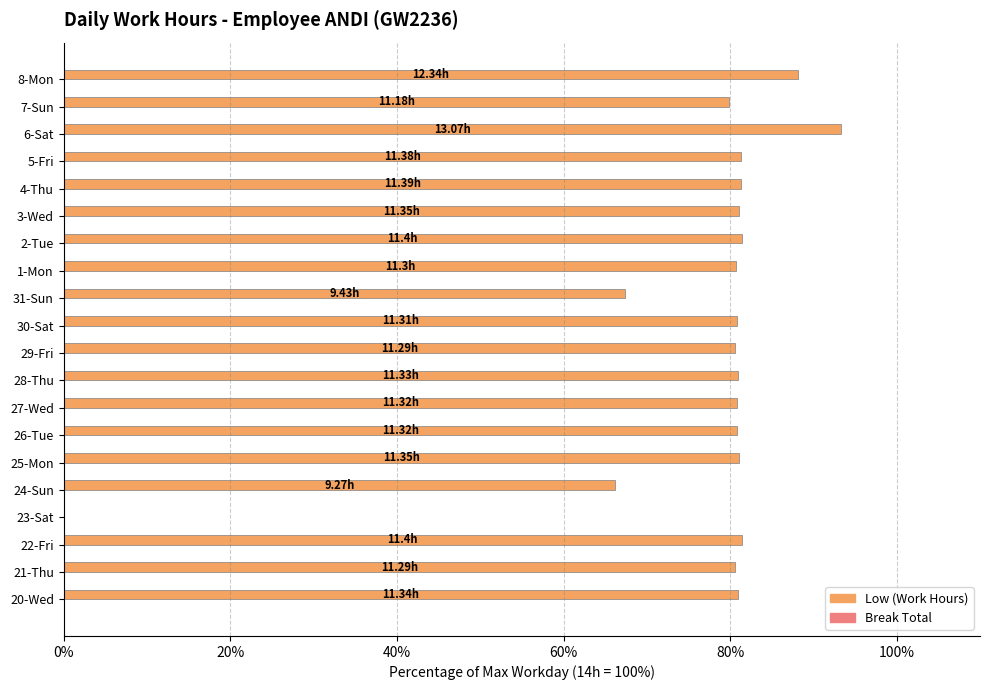

What is the sum of all values?

1529.0